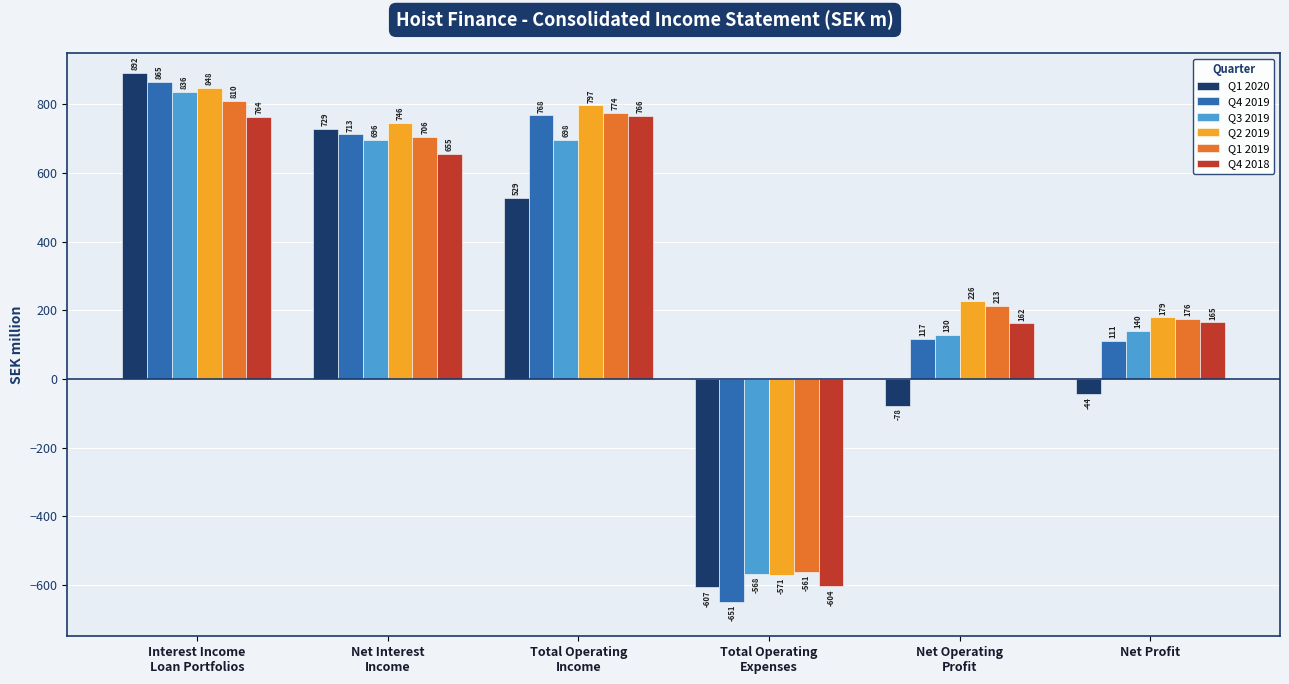

Rank the series by their maximum value, from highest to lowest.

Q1 2020, Q4 2019, Q2 2019, Q3 2019, Q1 2019, Q4 2018